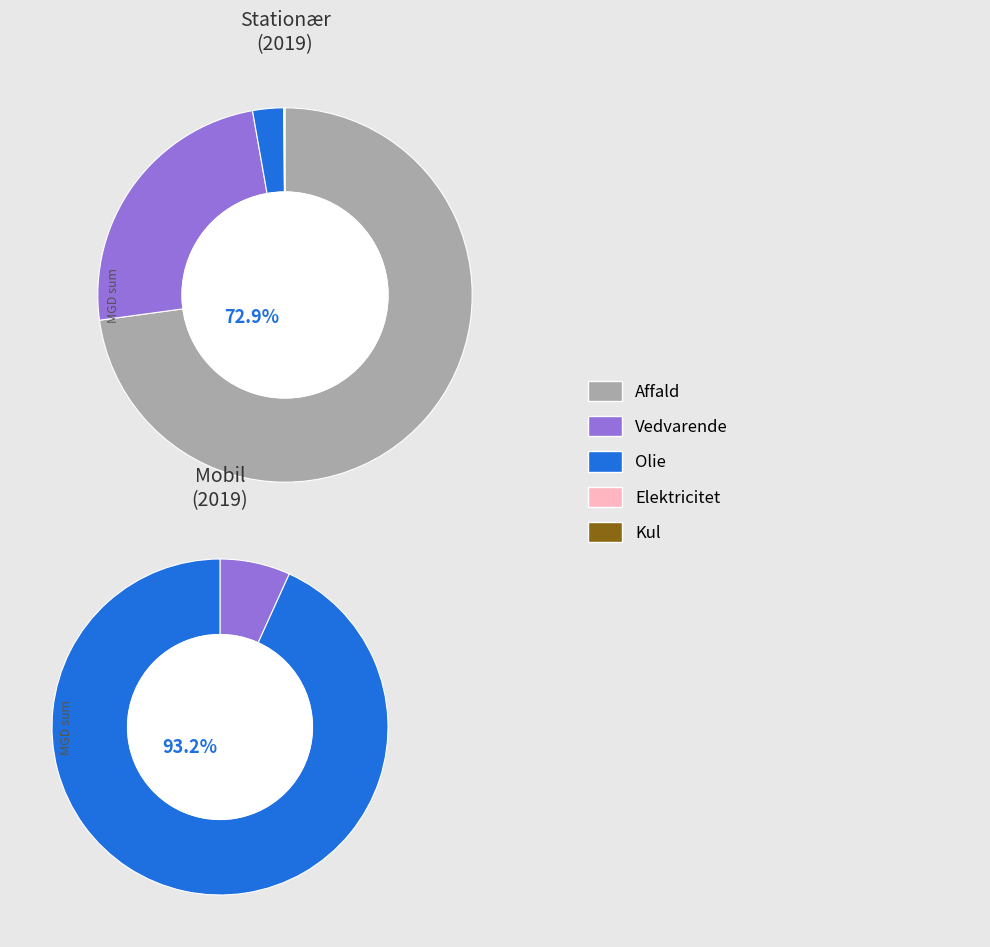

To the nearest percent, what is the difference between the largest and smallest slice percentages?

93%